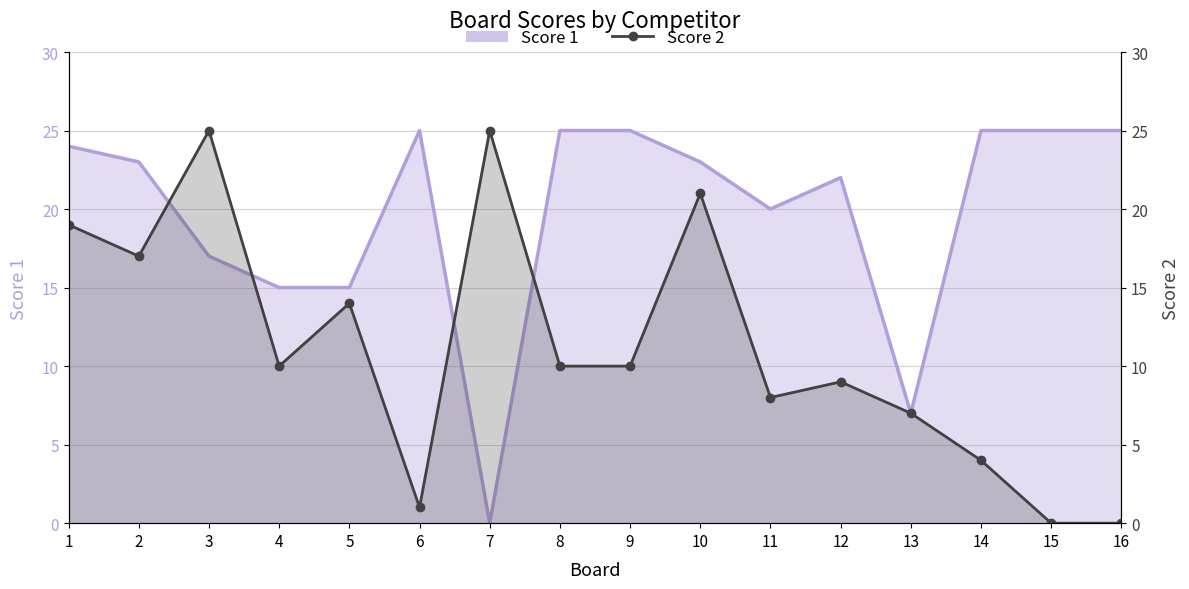

True or false: Score 2 and Score 1 intersect in this chart.

True